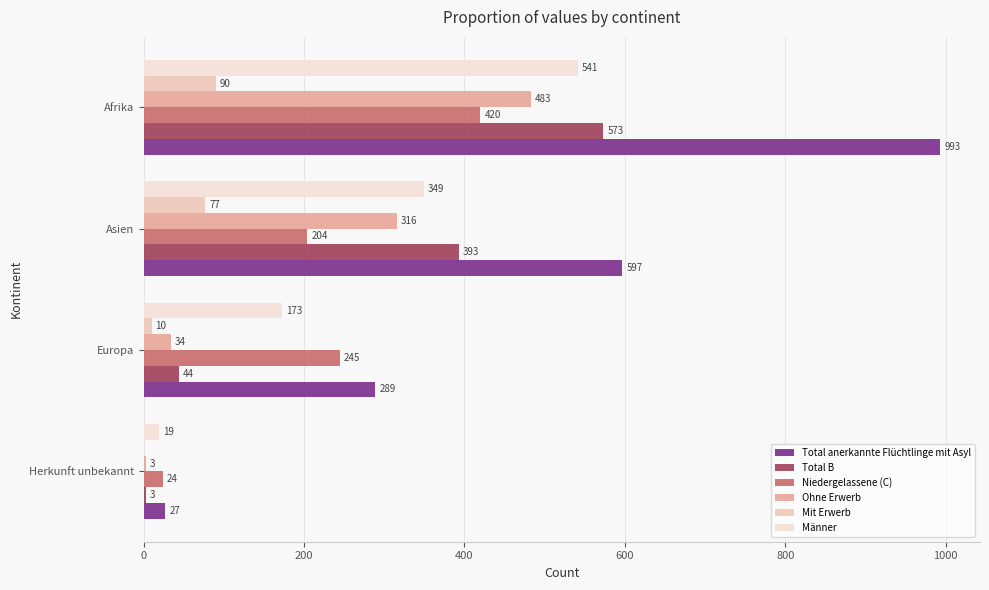

Read the Männer value at Asien.

349